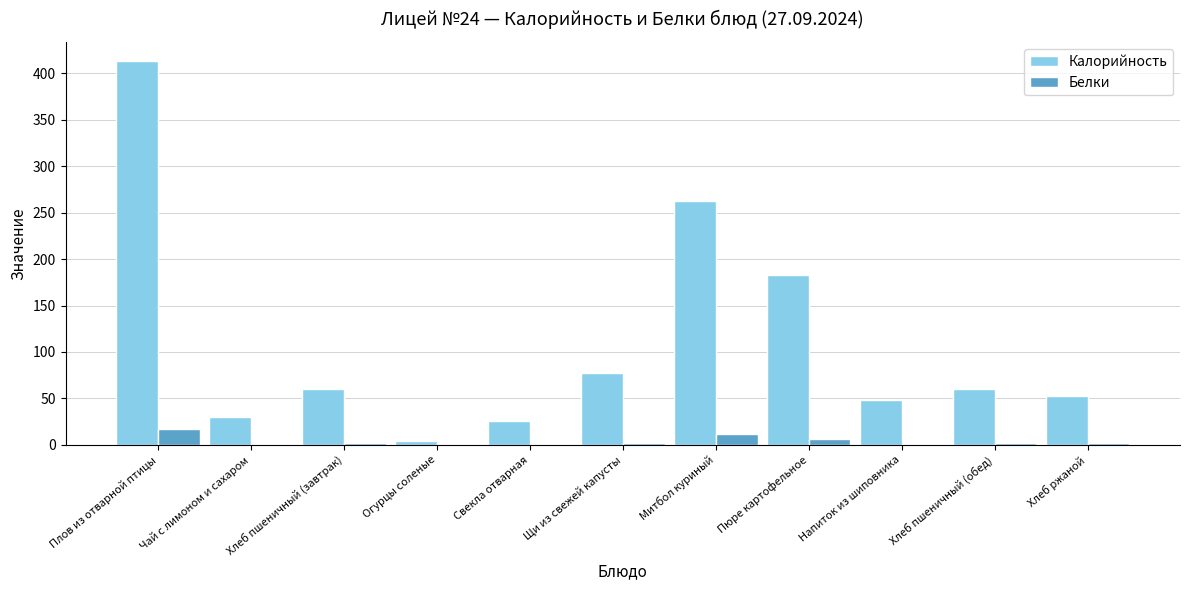

What is the sum of all Белки values?

44.1